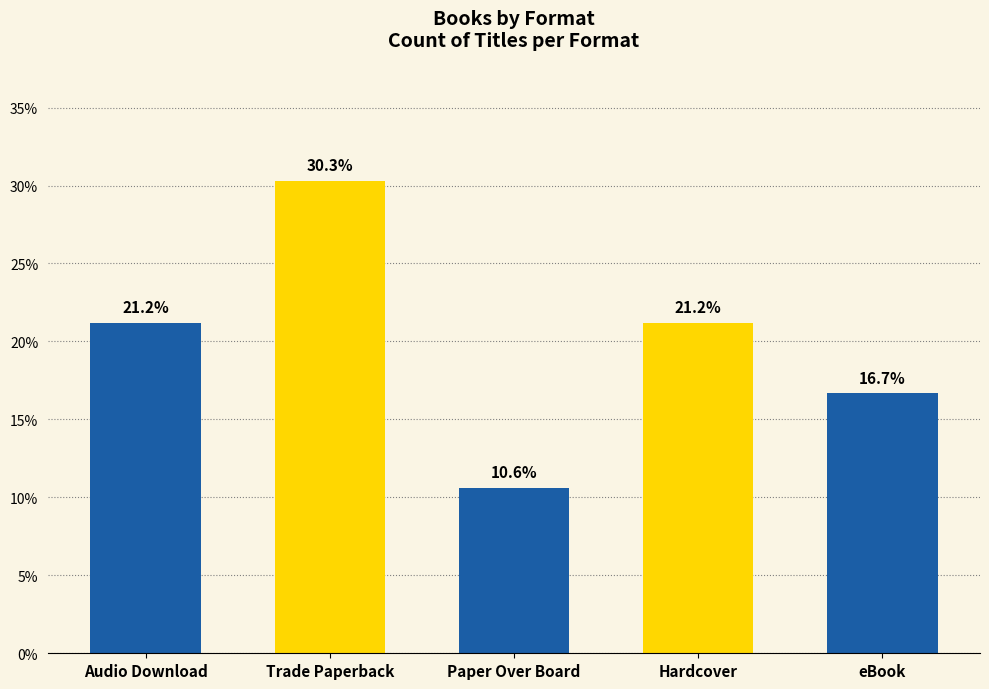

Does the chart contain any negative values?

No